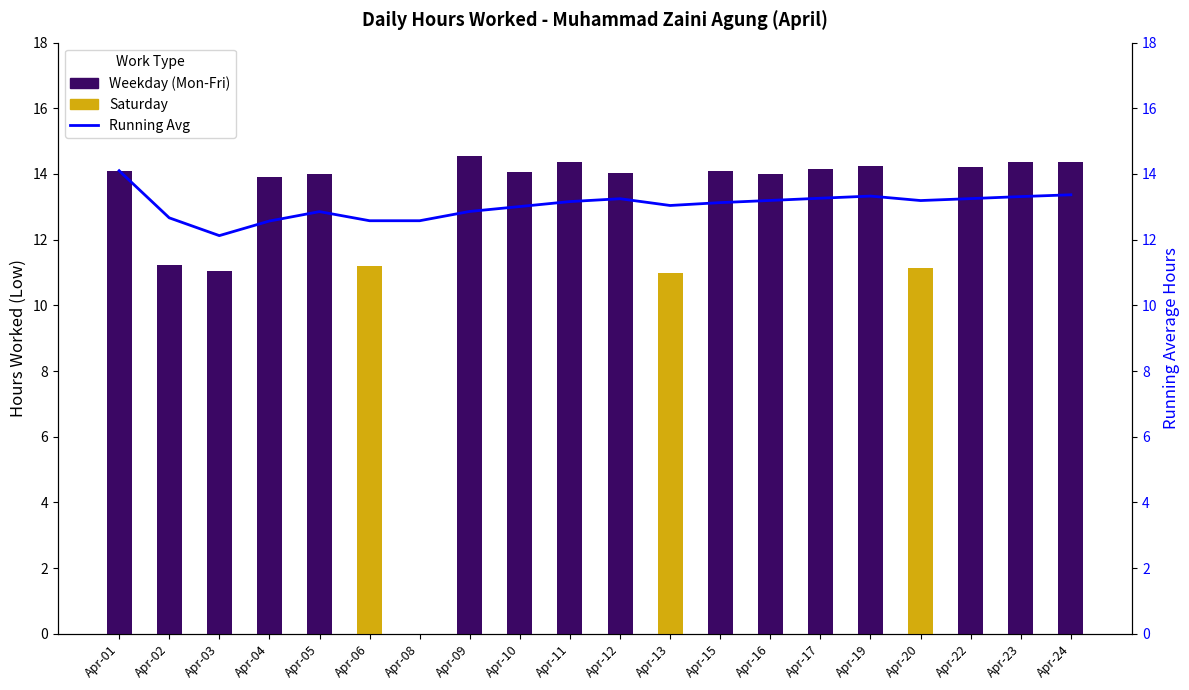

What is the value of the Weekday (Mon-Fri) bar at the 15th from the left?

14.1